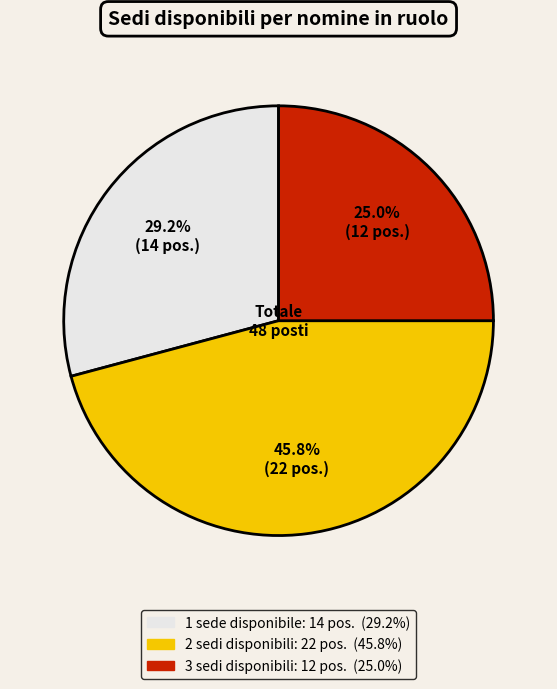

Is there any slice that represents more than half of the pie?

No